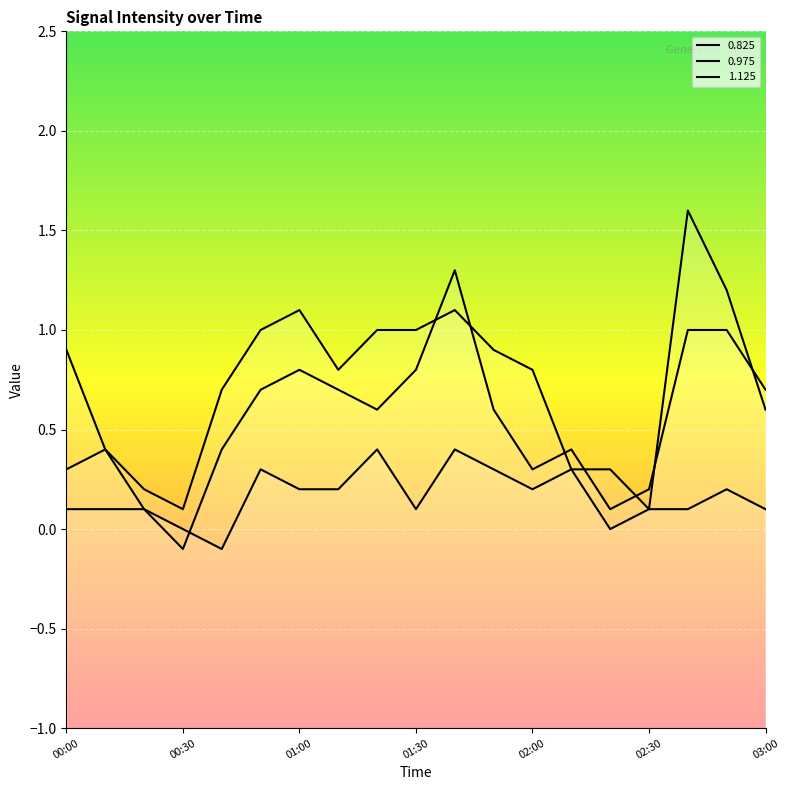

What are all the series names shown in the legend?

0.825, 0.975, 1.125